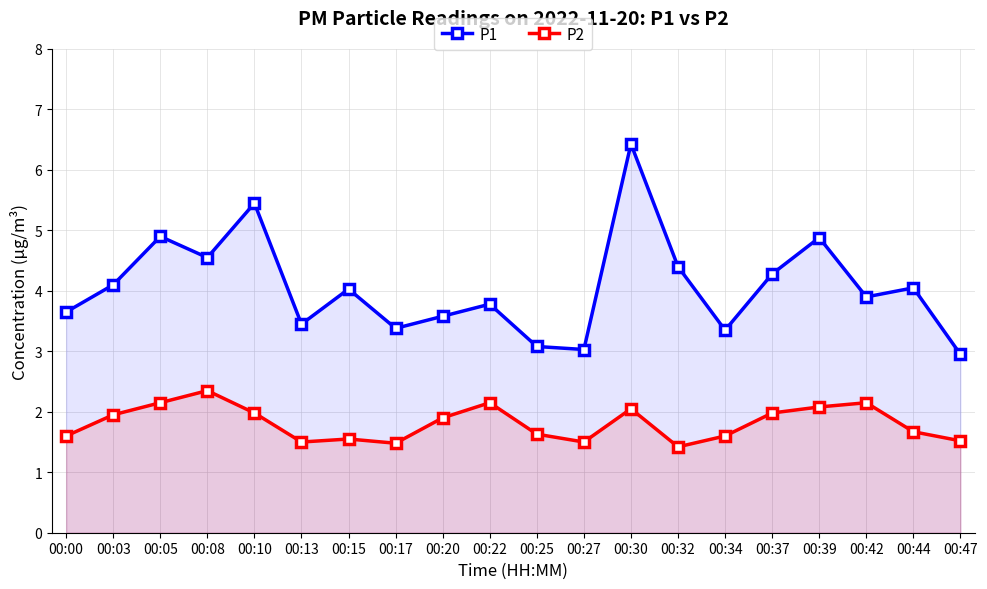

True or false: P1 and P2 cross at least once.

False